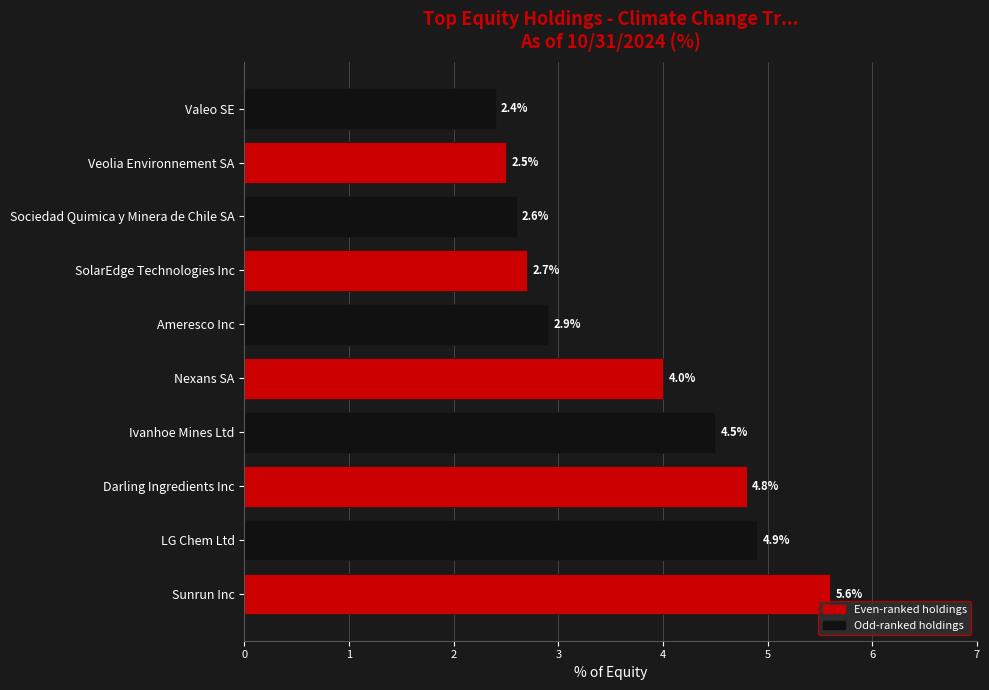

What is the sum of the values at Sunrun Inc and Nexans SA?

9.6